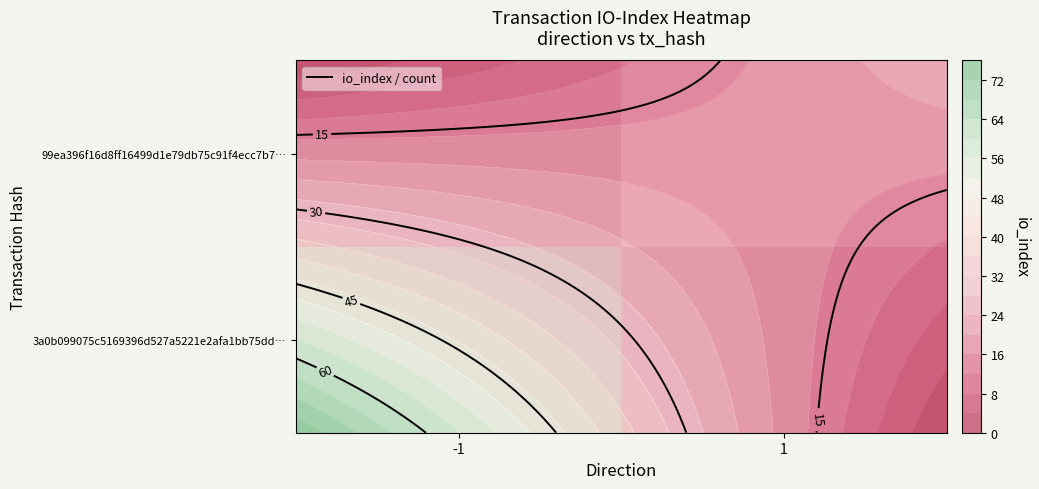

Is it true that 3a0b099075c5169396d527a5221e2afa1bb75dd… equals 25 at -1?

False